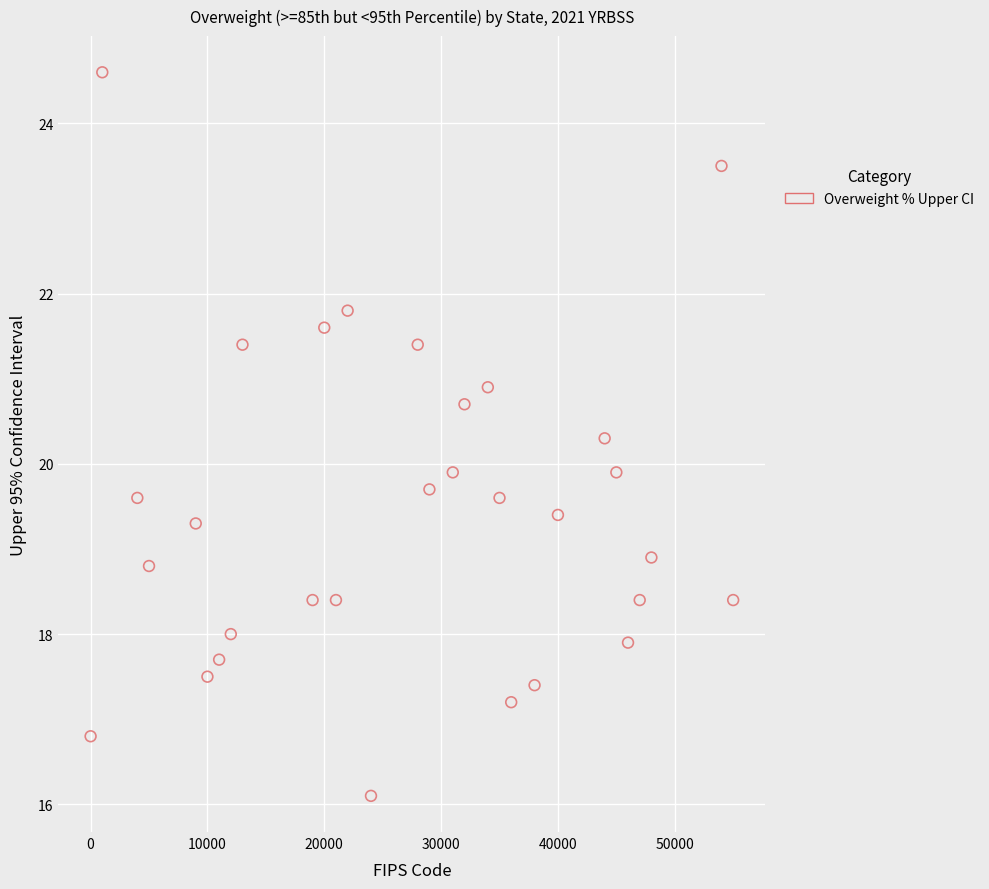

What is the range of Y values (max minus min)?

8.5